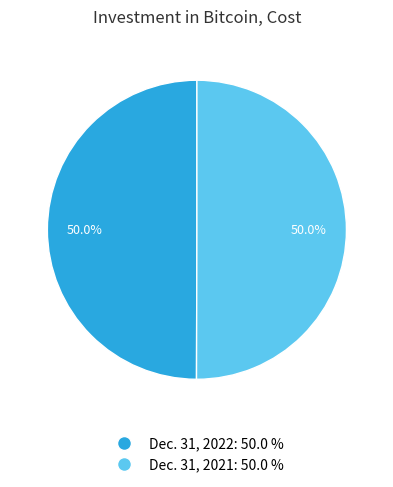

To the nearest percent, what percentage of the pie is Dec. 31, 2022?

50%